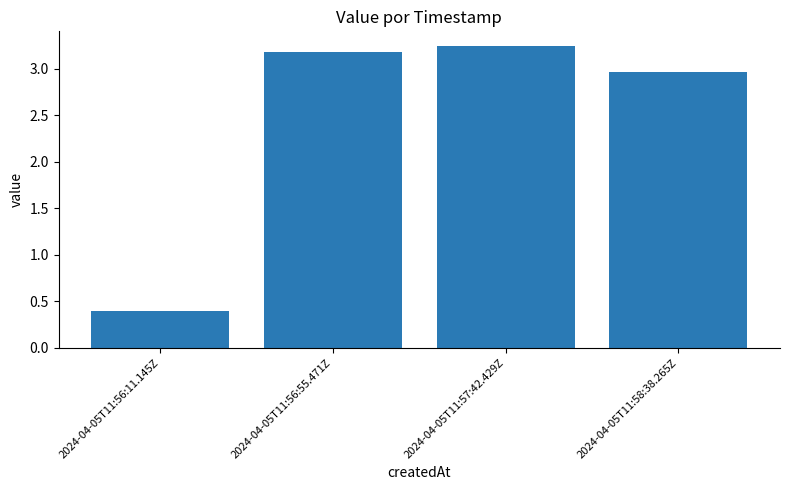

How many categories are shown in the chart?

4